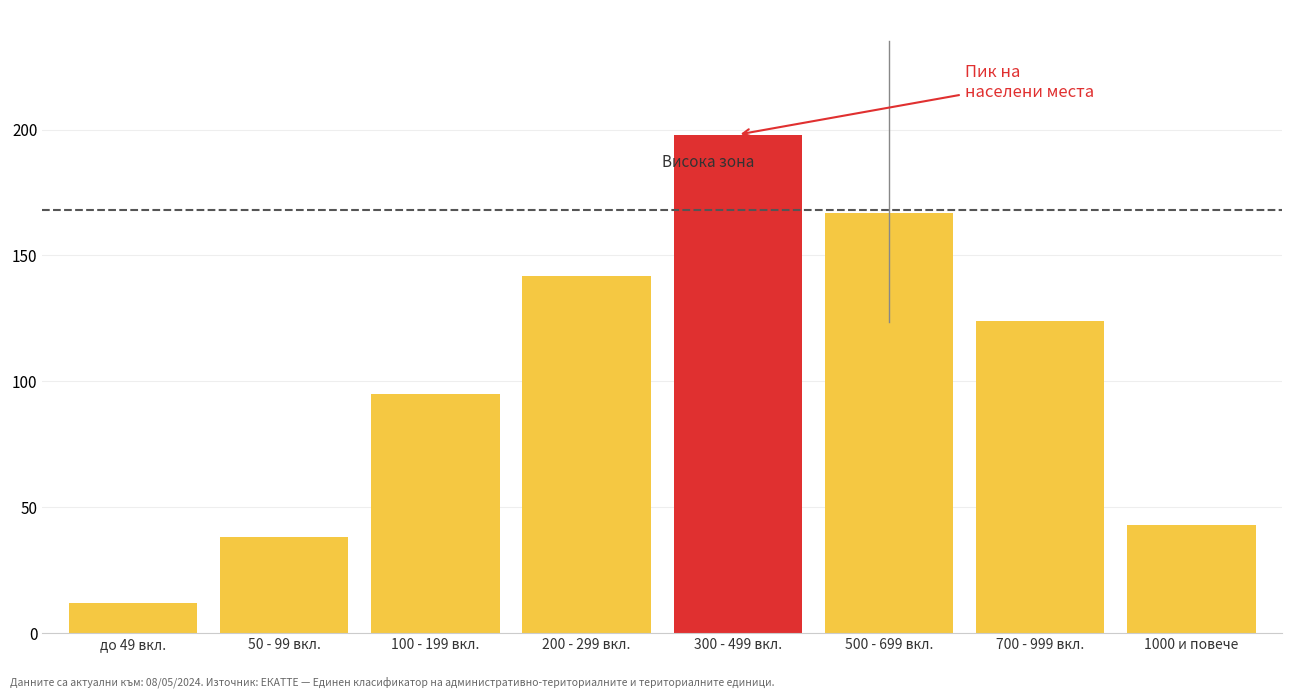

Reading left to right, what are all the values shown in this chart?

12	38	95	142	198	167	124	43